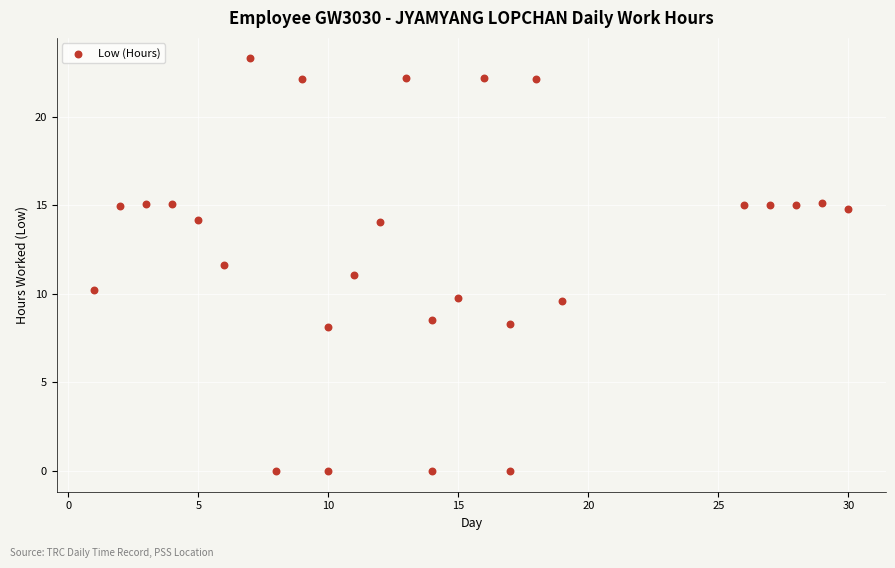

What is the range of X values (max minus min)?

29.0